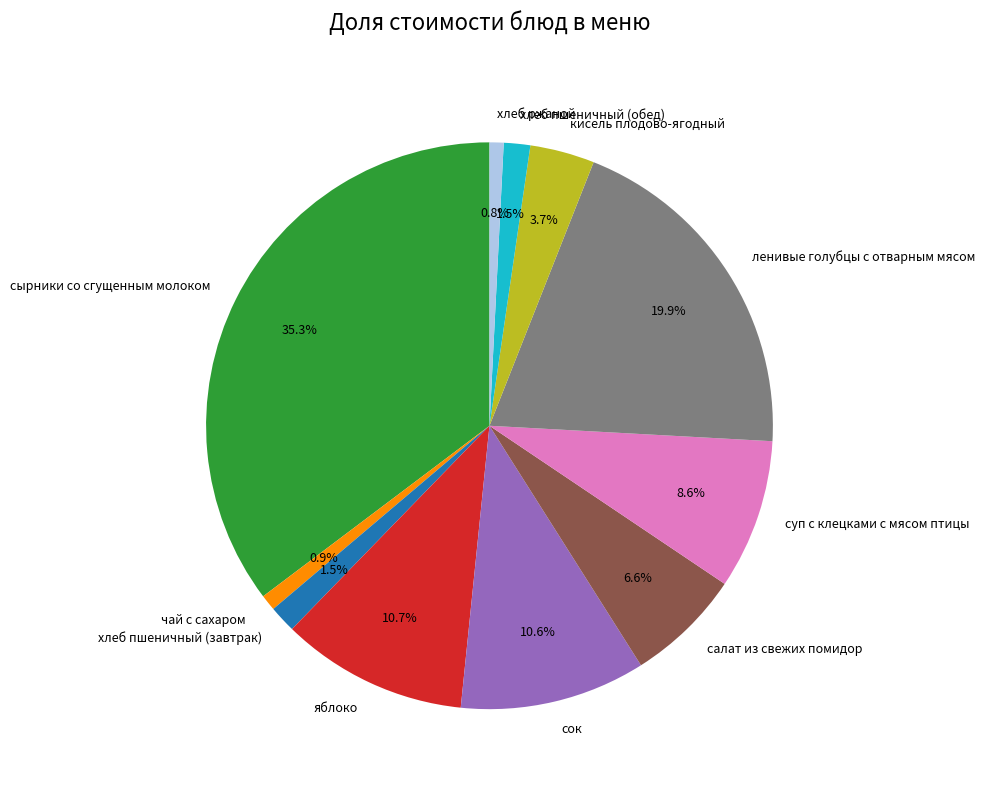

Is it true that сырники со сгущенным молоком is 35% of the pie?

True